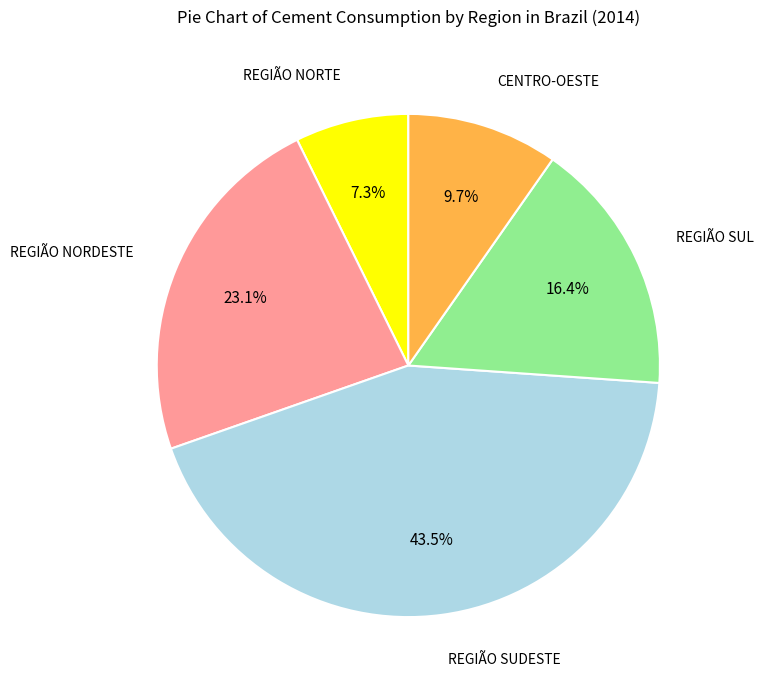

To the nearest percent, what is the combined percentage of CENTRO-OESTE and REGIÃO NORTE?

17%